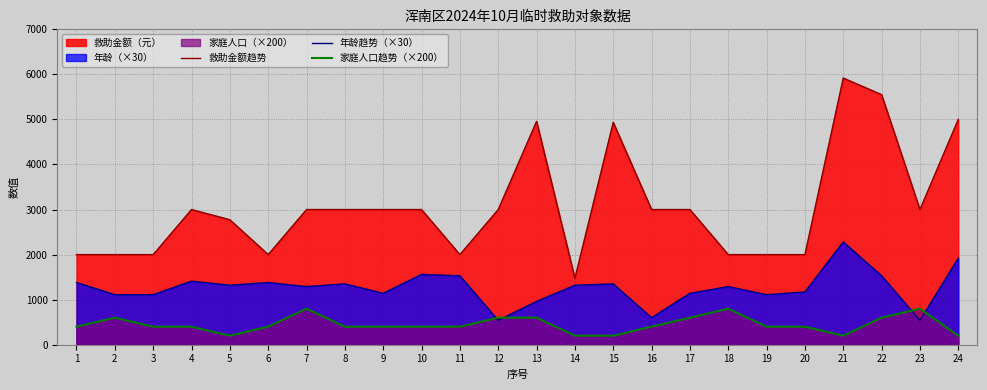

How many lines are shown in the chart?

3